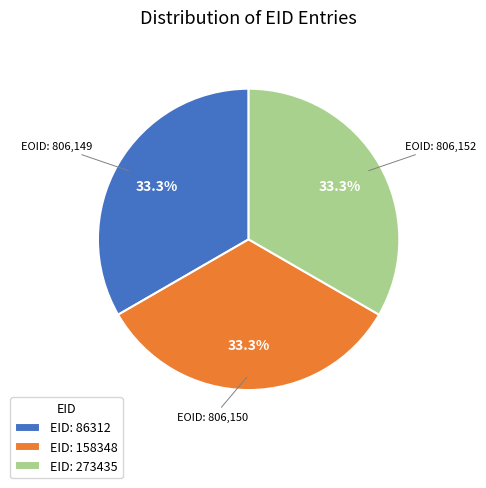

Is there any slice that represents more than half of the pie?

No